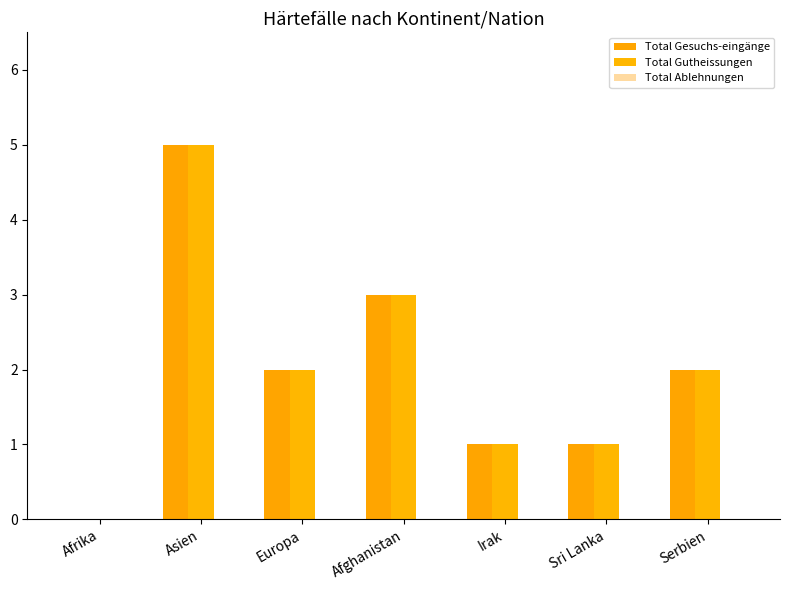

How many groups of bars are there?

7